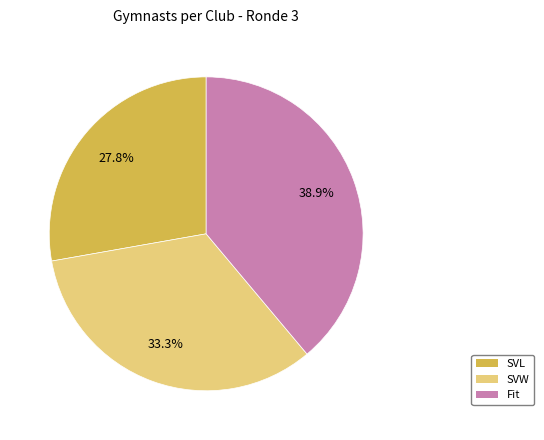

What is the largest slice in the pie chart?

Fit